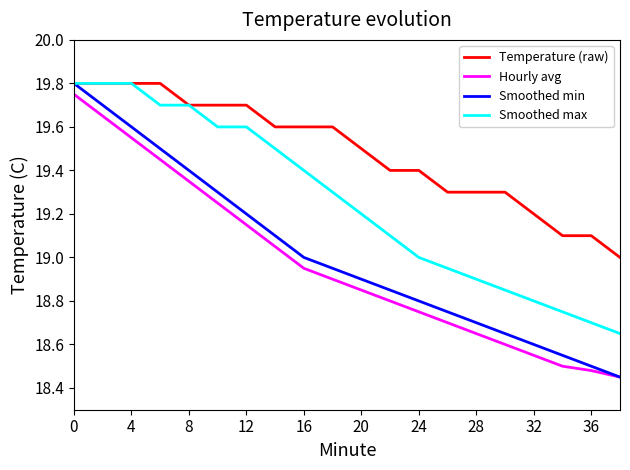

True or false: Temperature (raw) and Hourly avg intersect in this chart.

False